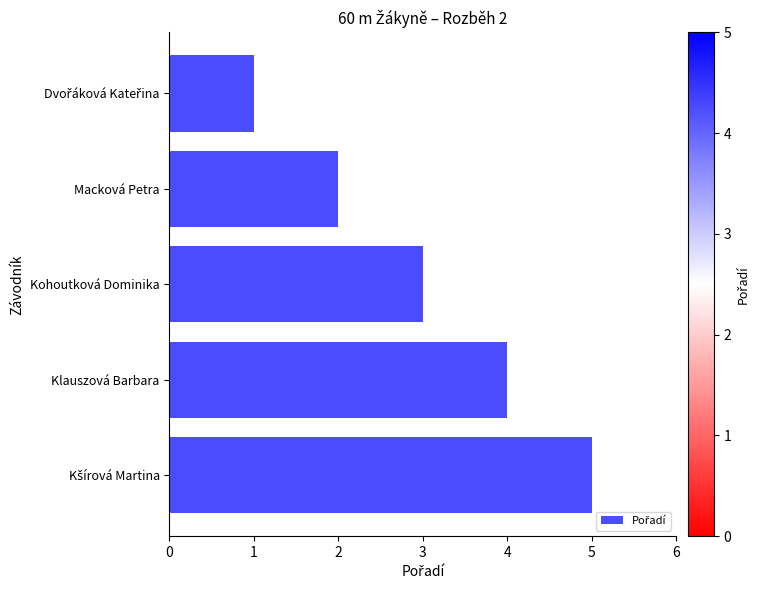

What is the label of the 3rd bar from the top?

Kohoutková Dominika